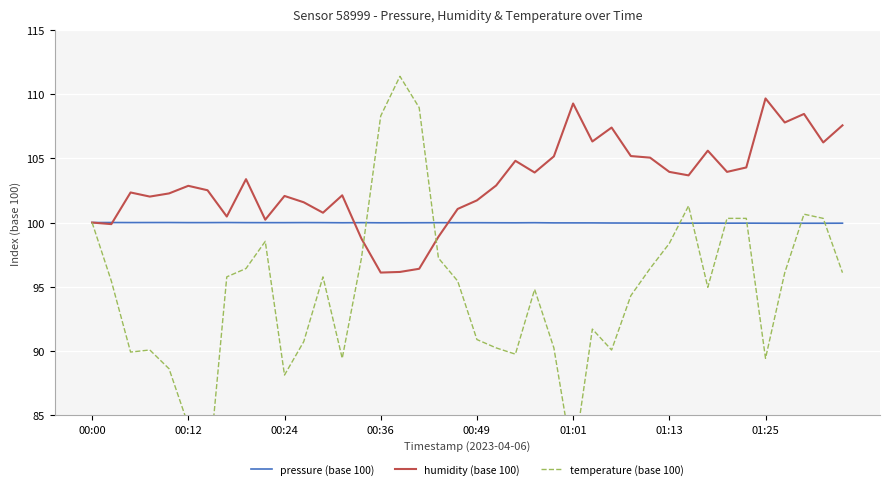

The humidity (base 100) series shows 166.6 at 00:12. True or false?

False